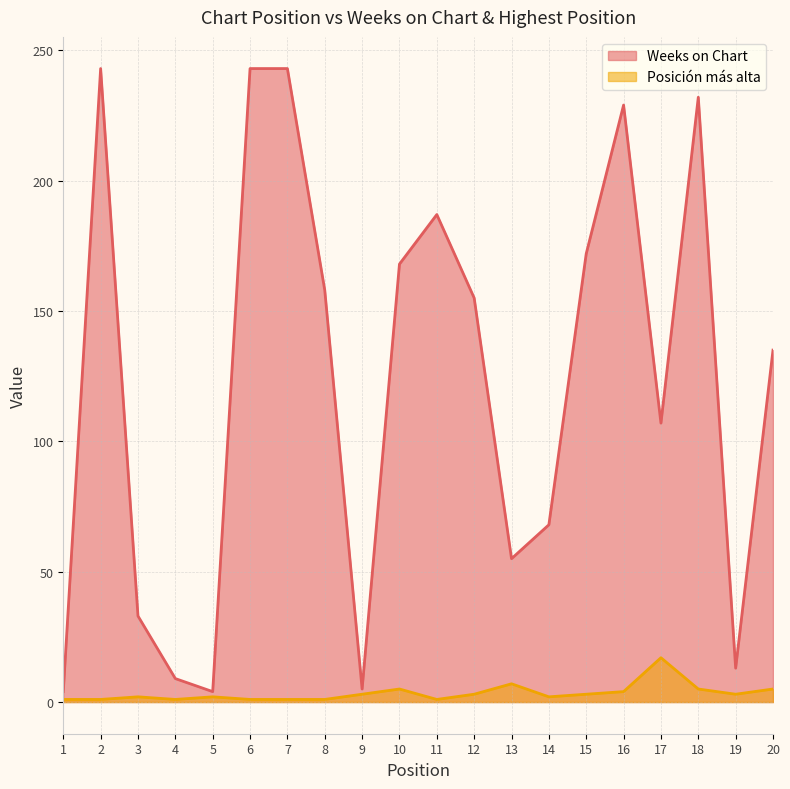

At which label does Weeks on Chart reach its minimum?

1